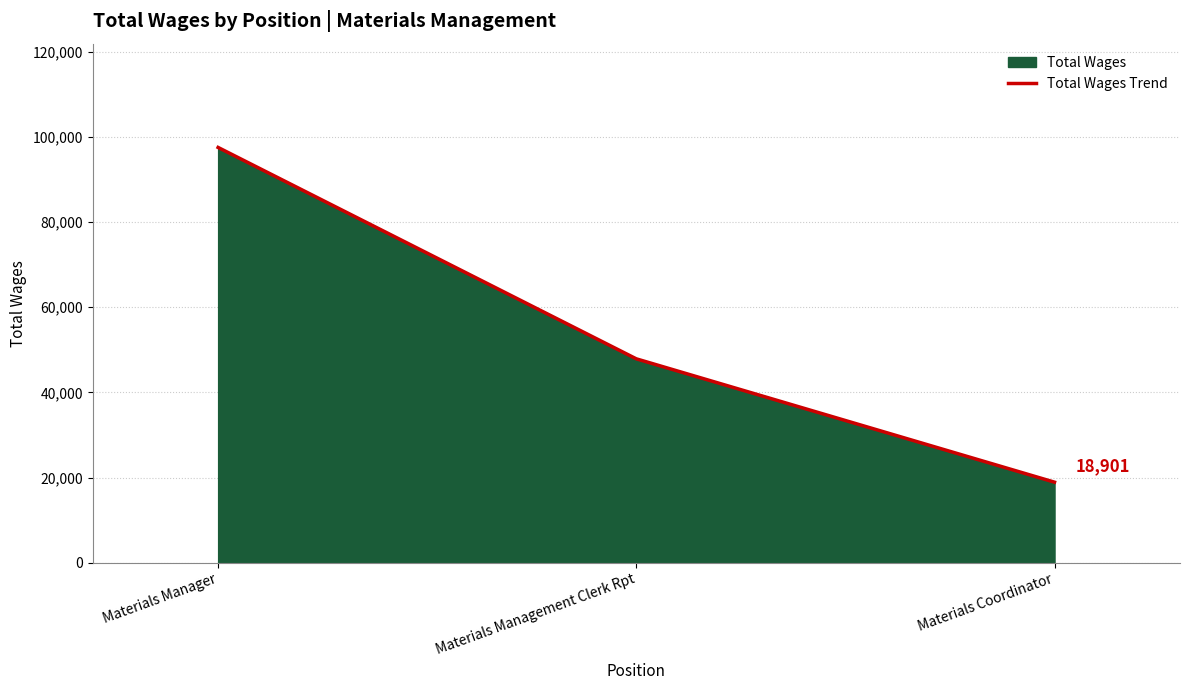

How many values are between 18901 and 97554?

3